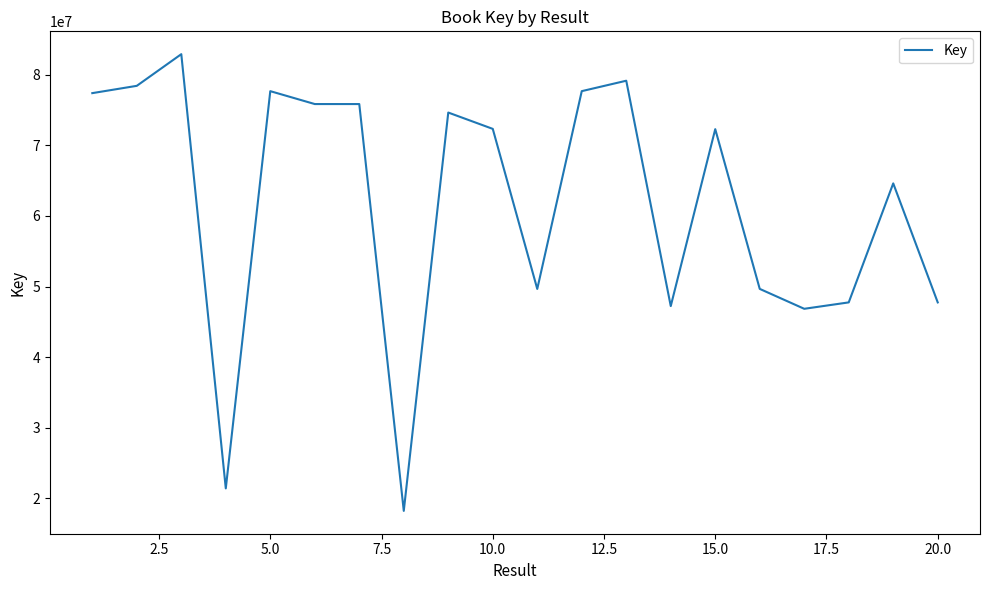

What is the difference between the maximum and minimum values?

64702596